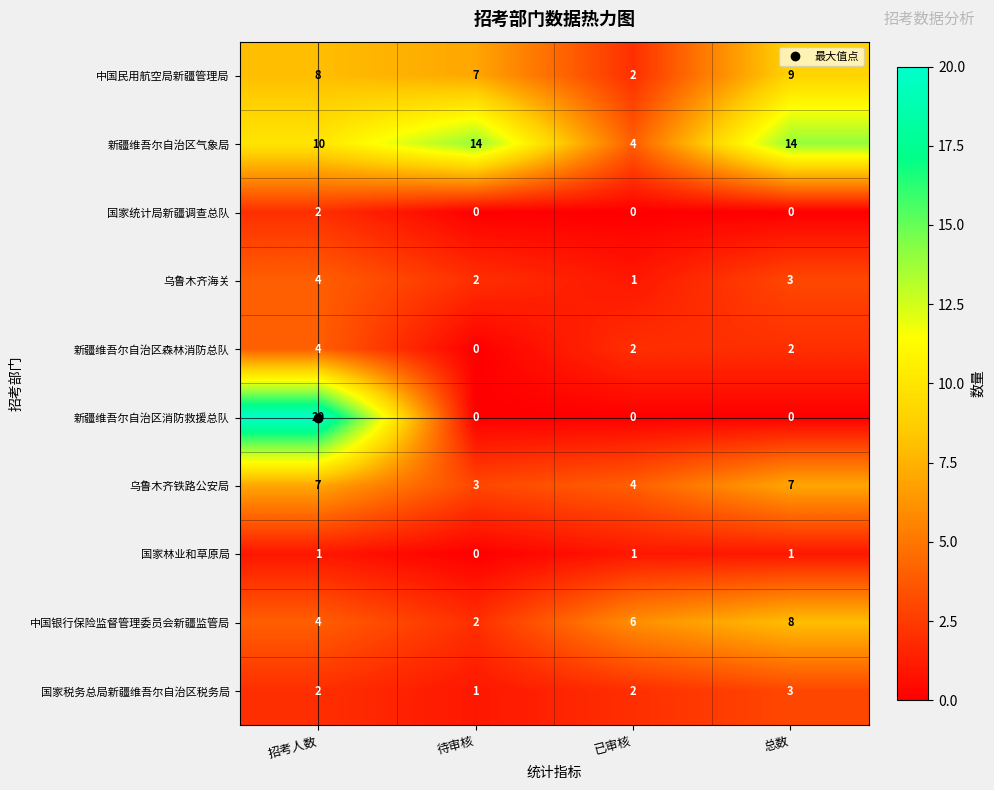

How many 乌鲁木齐海关 values are between 2 and 4?

3